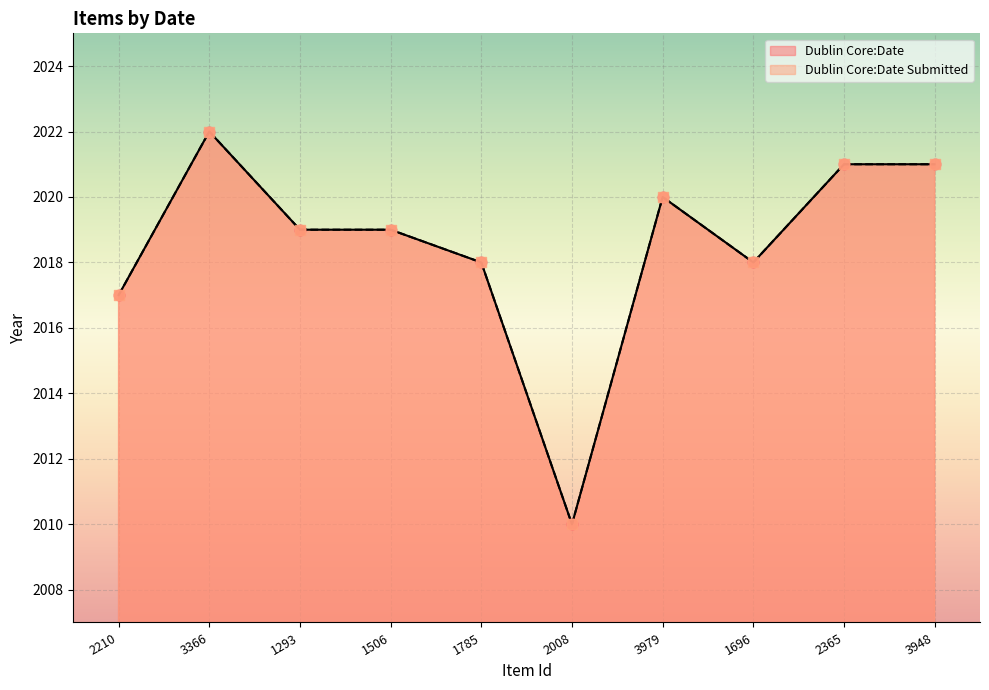

Is the value of Dublin Core:Date at 1696 greater than the value of Dublin Core:Date Submitted at 1696?

No